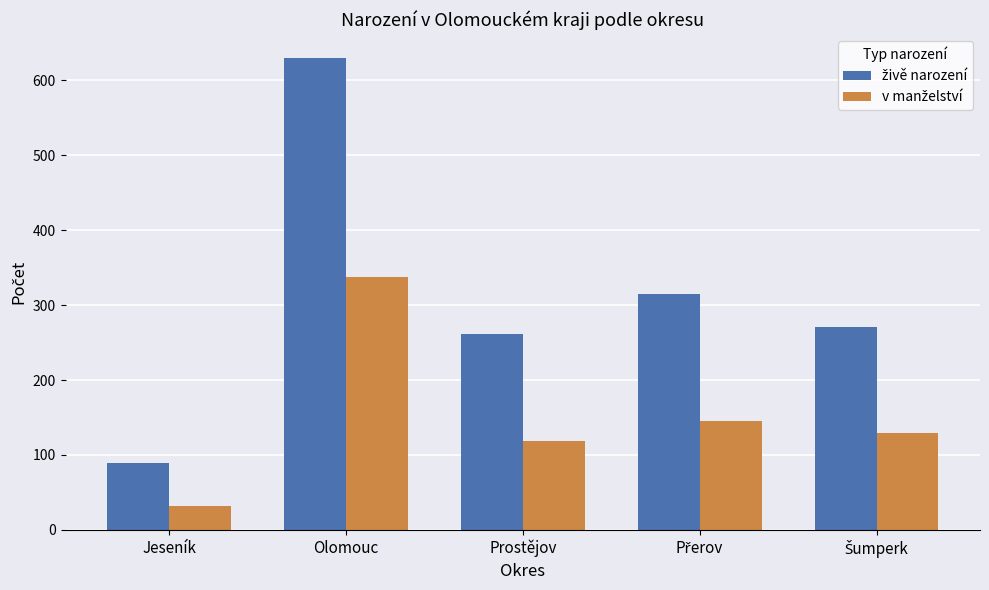

At which category does the chart reach its peak across all series?

Olomouc